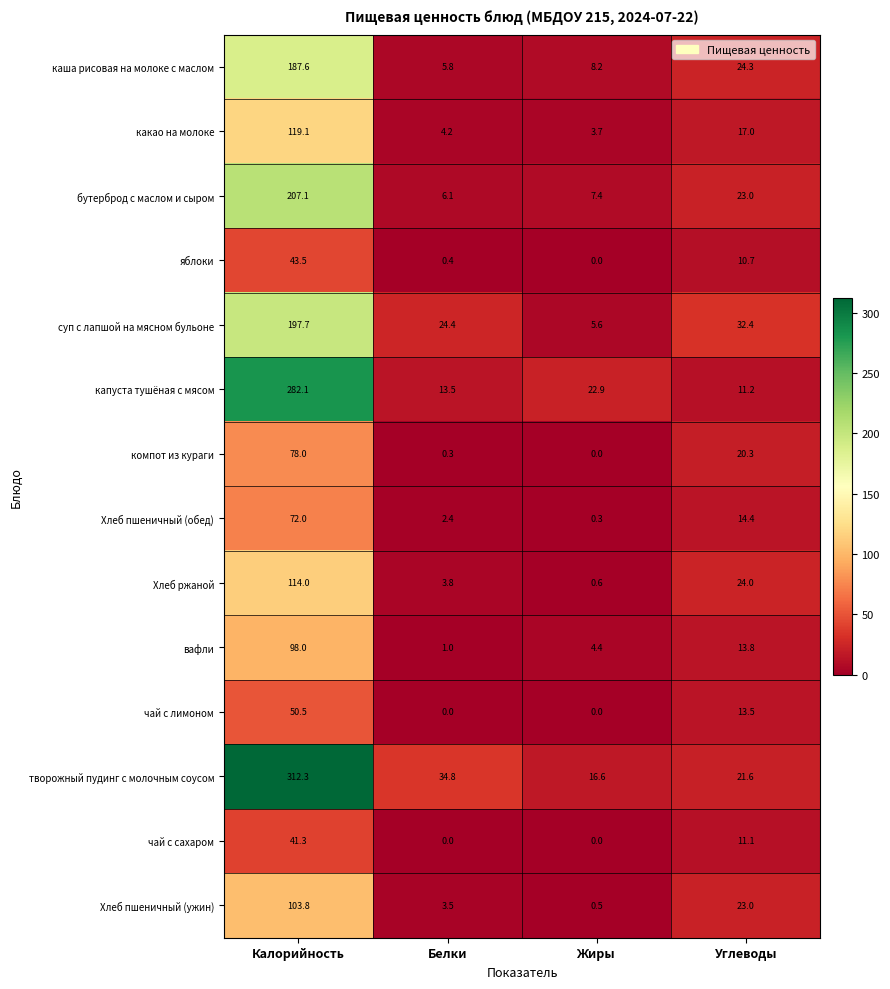

What is the average value of the капуста тушёная с мясом series?

82.4